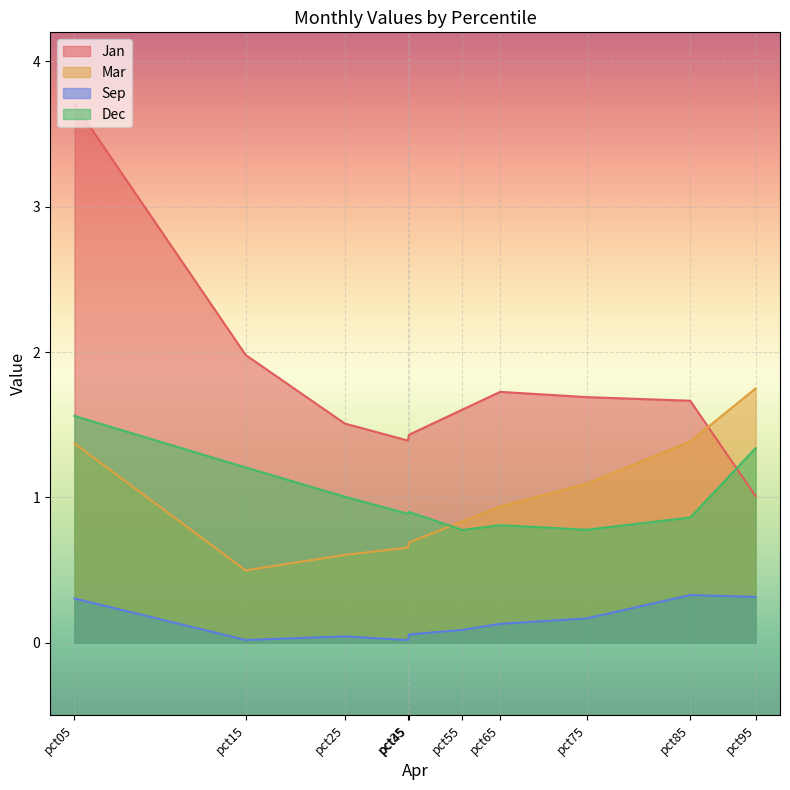

What are all the series names shown in the legend?

Jan, Mar, Sep, Dec